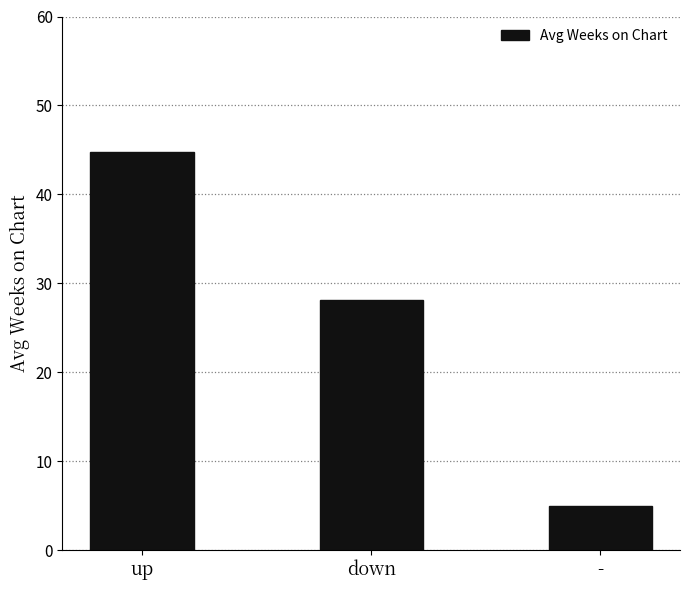

What is the label of the 3rd bar from the right?

up